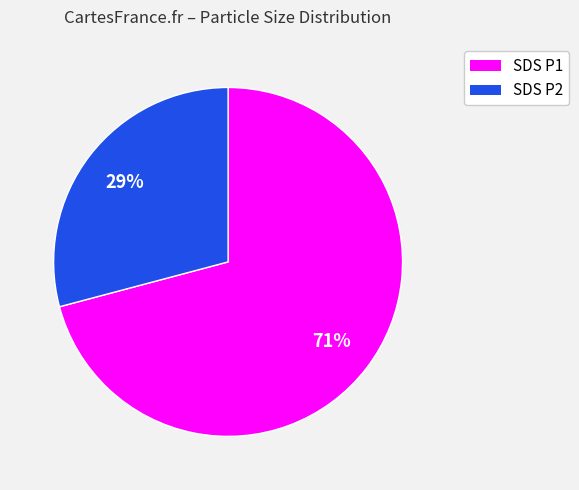

How many slices are in this pie chart?

2